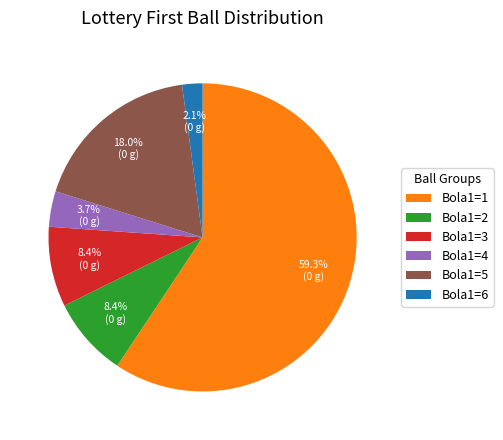

To the nearest percent, what portion does Bola1=3 represent?

8%